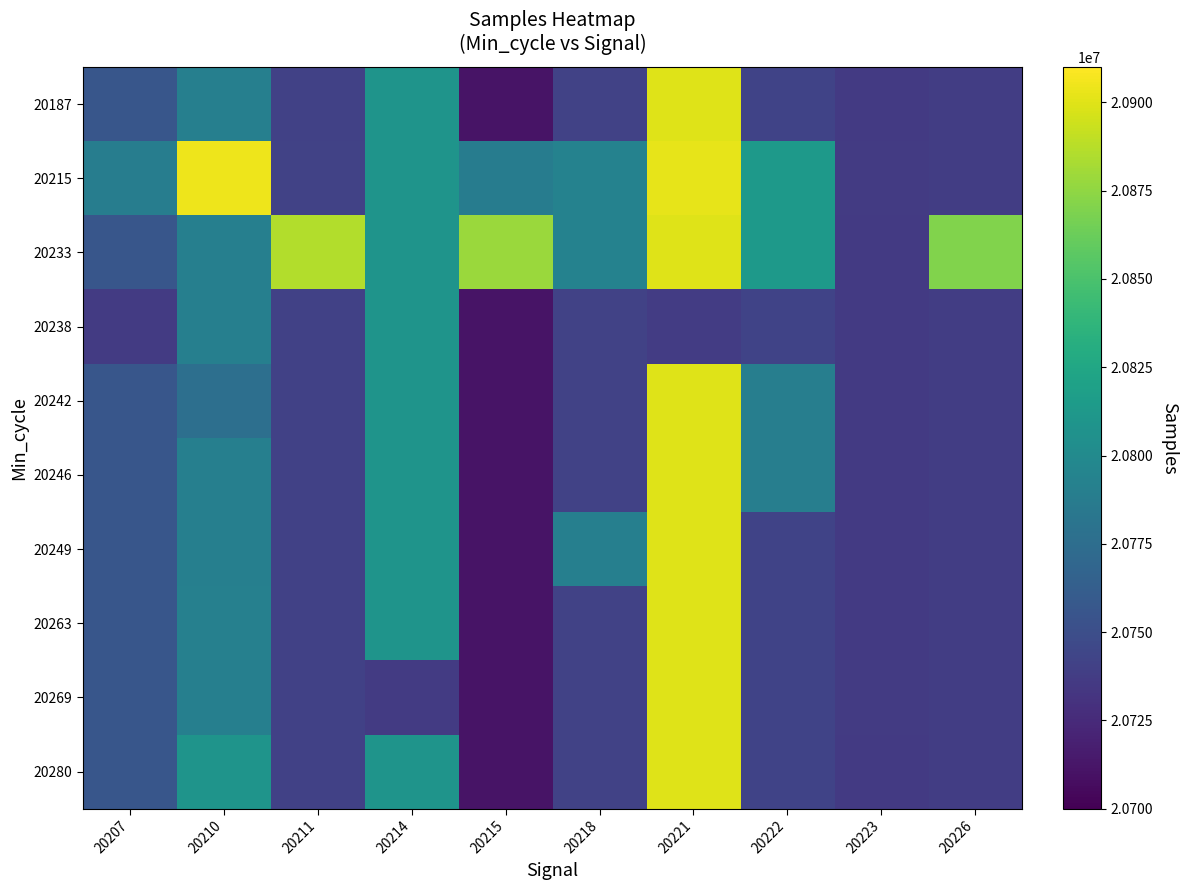

Reading left to right, what are all the values shown in this chart?

20187: 20207=20756112	20210=20790672	20211=20740759	20214=20808312	20215=20711425	20218=20741222	20221=20899416	20222=20741991	20223=20736035	20226=20738277
20215: 20207=20789112	20210=20904680	20211=20741425	20214=20808312	20215=20788345	20218=20792973	20221=20902158	20222=20812809	20223=20736125	20226=20738277
20233: 20207=20756112	20210=20790672	20211=20885900	20214=20808312	20215=20878150	20218=20792973	20221=20899416	20222=20812809	20223=20736035	20226=20870333
20238: 20207=20736441	20210=20790672	20211=20740759	20214=20808312	20215=20711425	20218=20741222	20221=20737473	20222=20741991	20223=20736035	20226=20738277
20242: 20207=20756112	20210=20776537	20211=20740759	20214=20808312	20215=20711425	20218=20741222	20221=20899416	20222=20789802	20223=20736035	20226=20738277
20246: 20207=20756112	20210=20790672	20211=20740759	20214=20808312	20215=20711425	20218=20741222	20221=20899416	20222=20789802	20223=20736035	20226=20738277
20249: 20207=20756112	20210=20790579	20211=20740759	20214=20808312	20215=20711425	20218=20790579	20221=20899416	20222=20741991	20223=20736035	20226=20738277
20263: 20207=20756112	20210=20791809	20211=20740759	20214=20808312	20215=20711425	20218=20741222	20221=20899416	20222=20741991	20223=20736035	20226=20738277
20269: 20207=20756112	20210=20790672	20211=20740759	20214=20736125	20215=20711425	20218=20741222	20221=20899416	20222=20741991	20223=20736369	20226=20738277
20280: 20207=20756112	20210=20808312	20211=20740759	20214=20808312	20215=20711425	20218=20741222	20221=20899416	20222=20741991	20223=20736035	20226=20738277